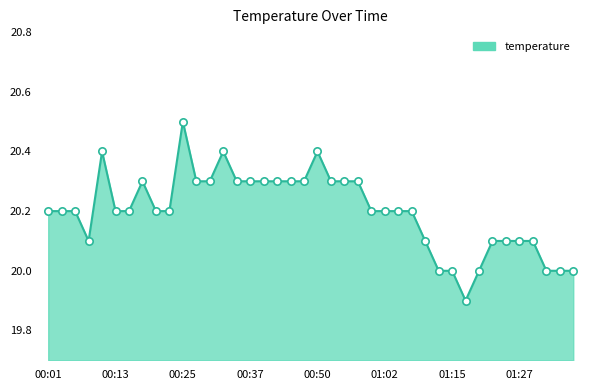

What is the difference between the maximum and minimum values?

0.6